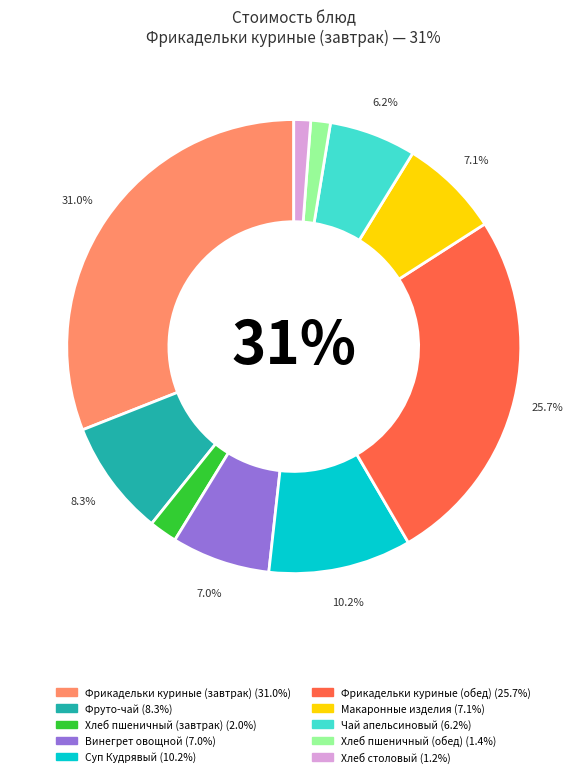

What percentage is the Фруто-чай slice, to the nearest percent?

8%